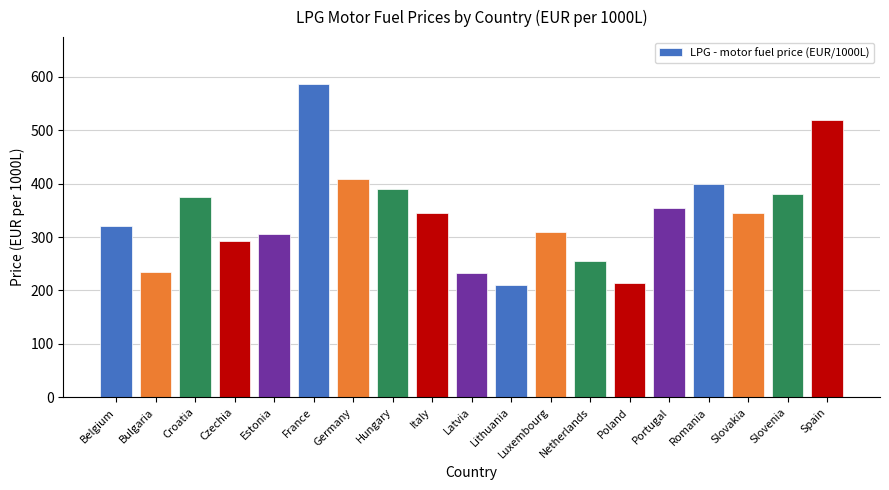

Is it true that the value at Italy is 112.1?

False